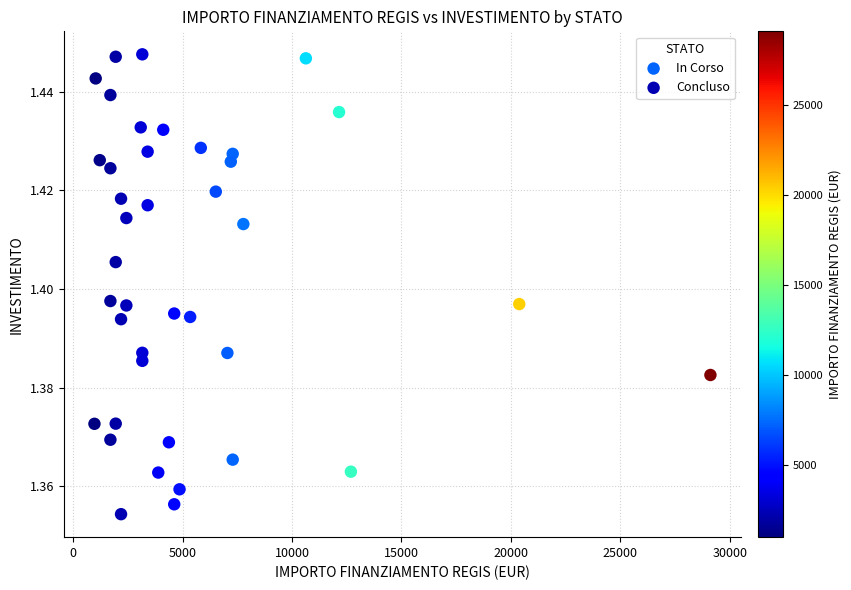

What are all the series names shown in the legend?

In Corso, Concluso